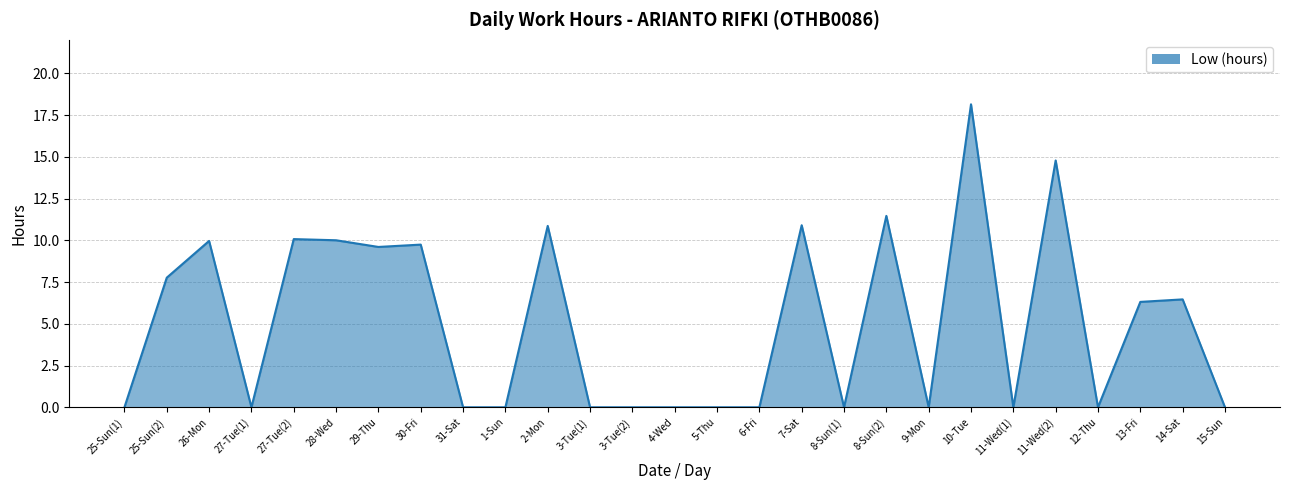

What is the average value?

5.0